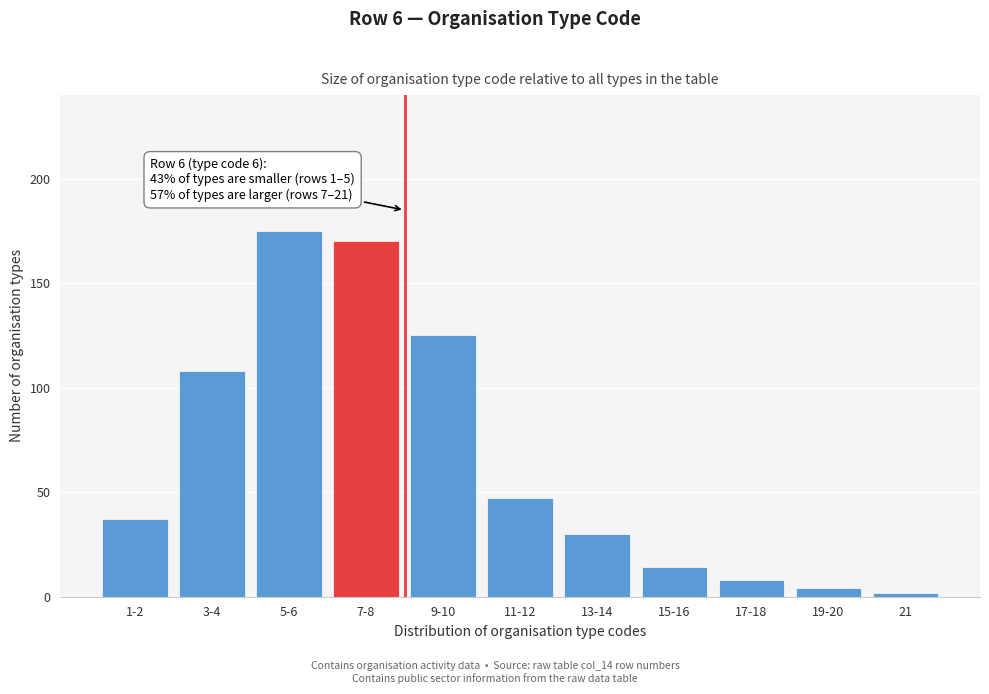

Reading right to left, what are all the values shown in this chart?

2	4	8	14	30	47	125	170	175	108	37